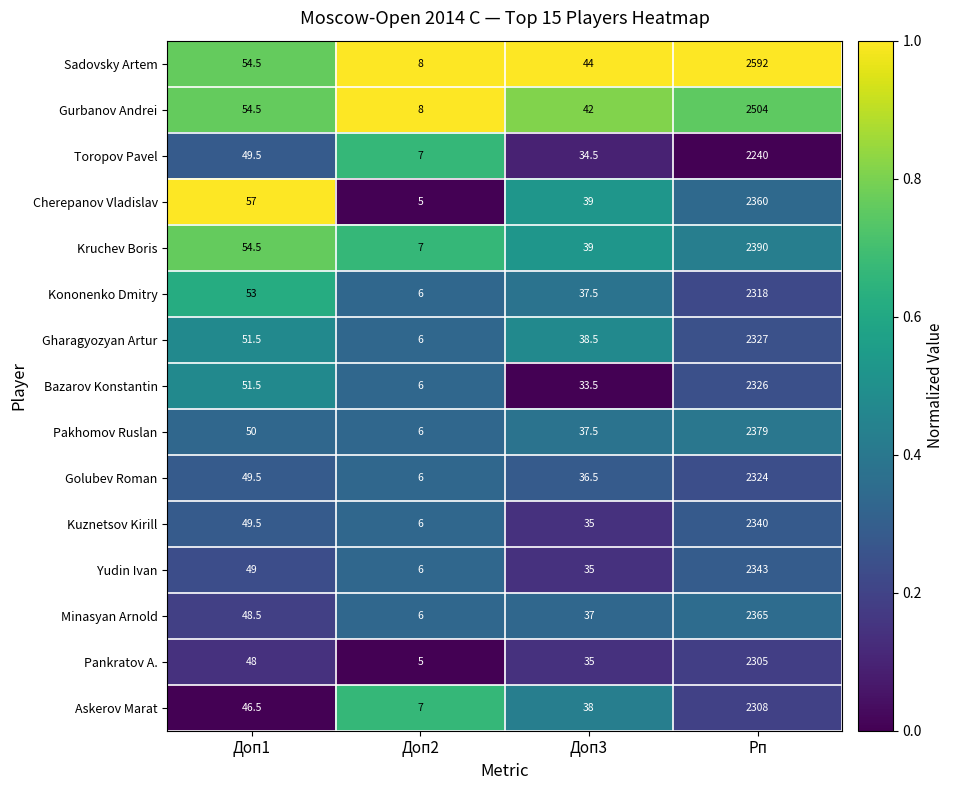

List the labels in order of Golubev Roman value, smallest first.

Доп2, Доп3, Доп1, Рп